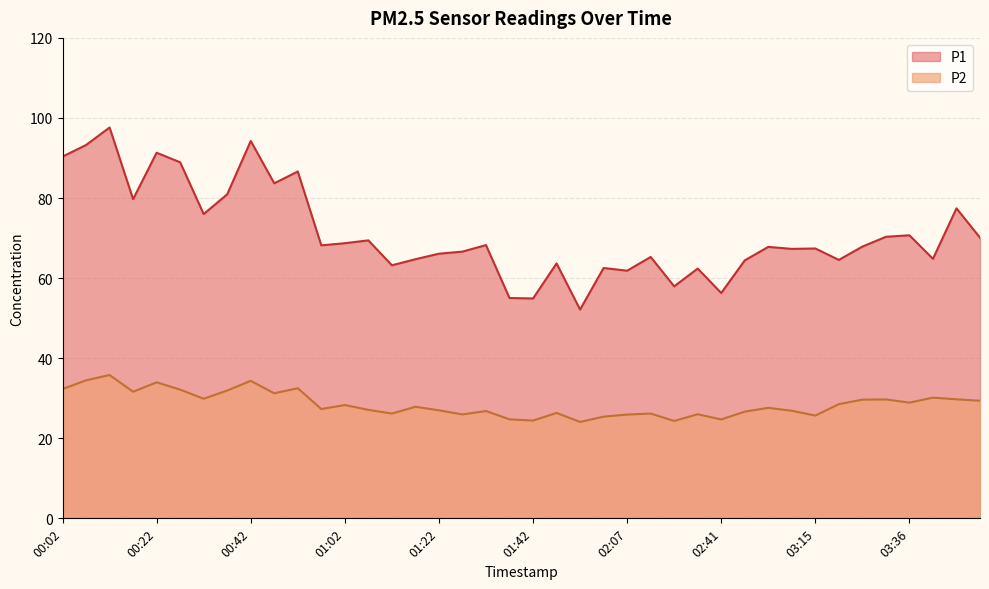

How many distinct data groups are displayed?

2